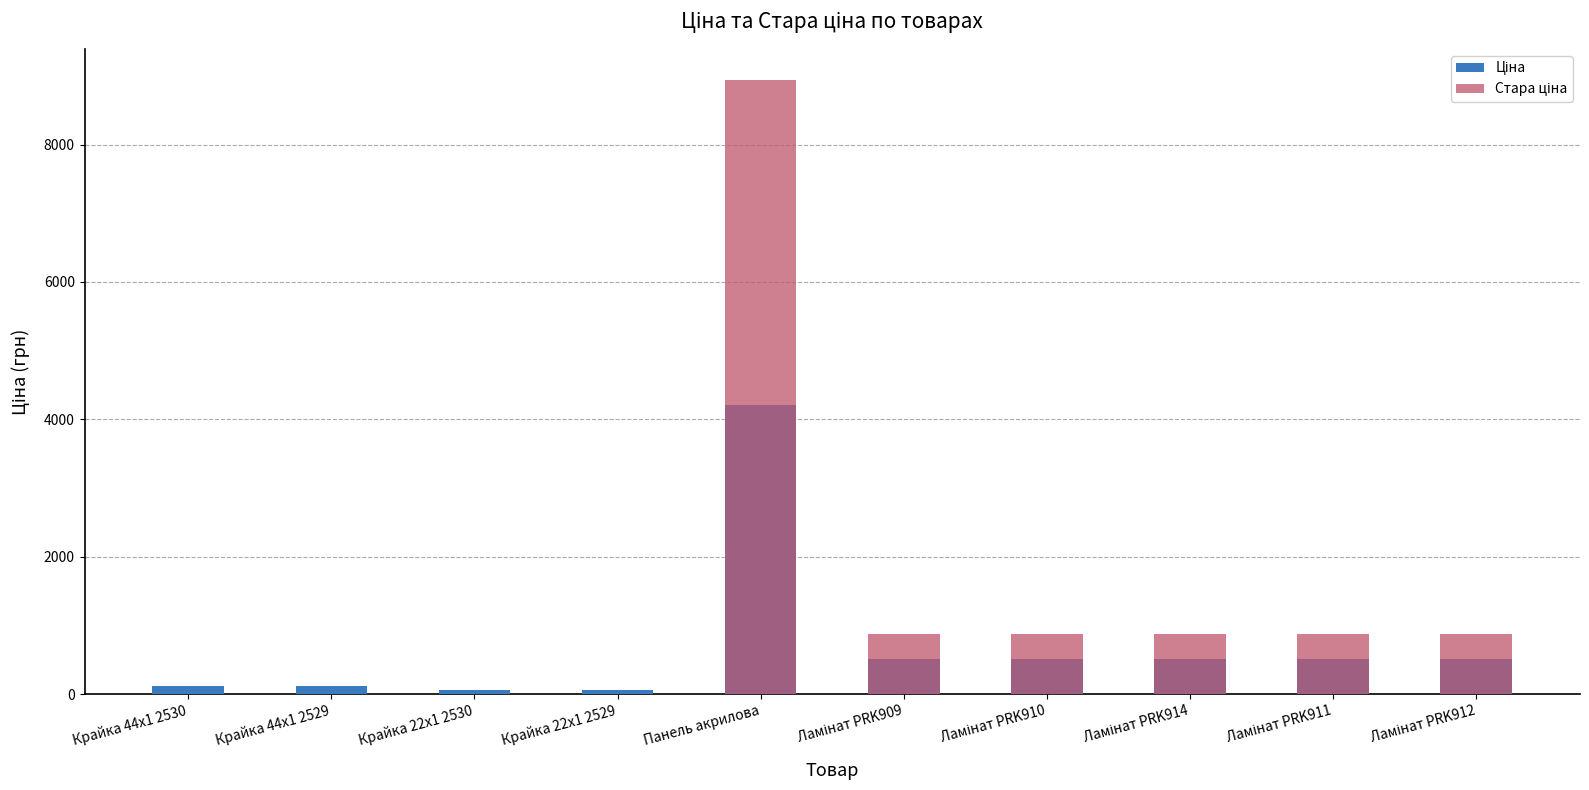

Which series changed the most between Крайка 22x1 2529 and Ламінат PRK909?

Стара ціна